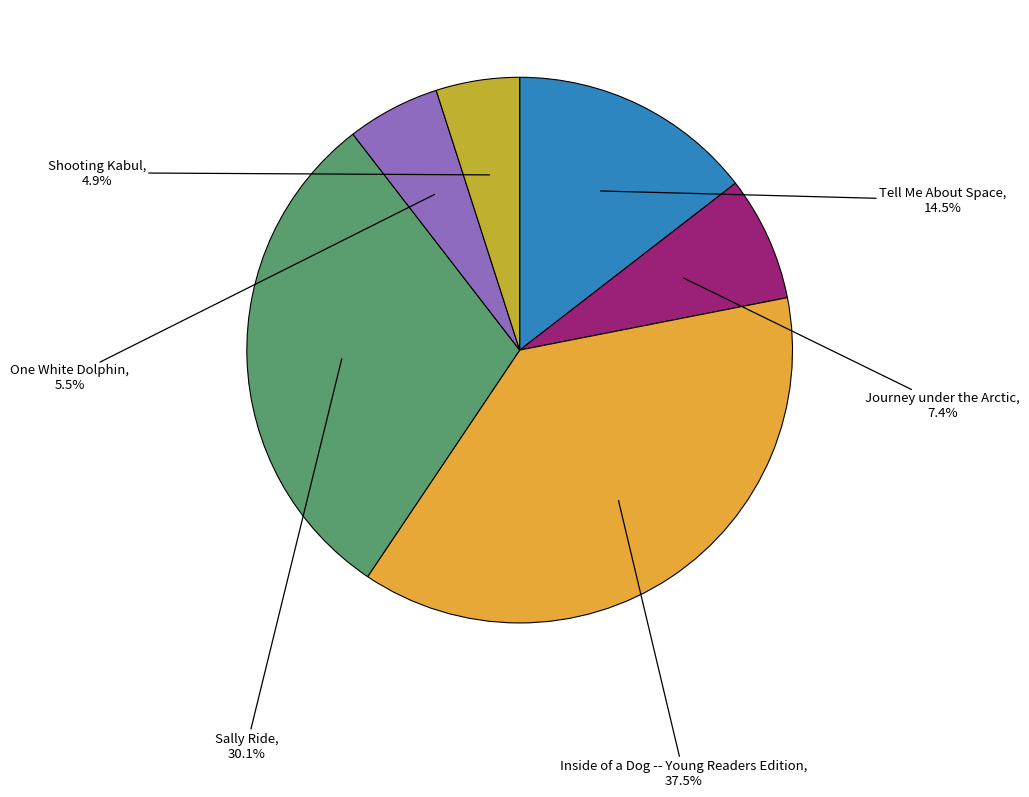

Is there any slice that represents more than half of the pie?

No